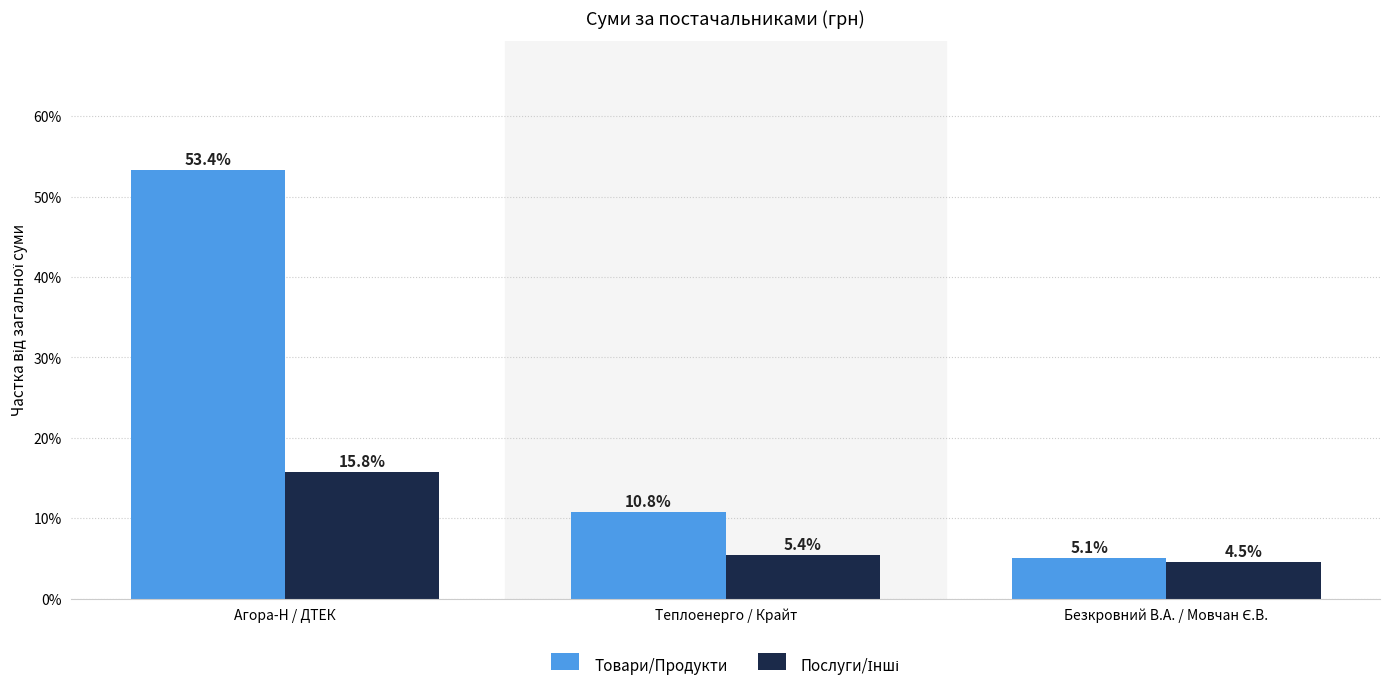

What is the difference between the maximum and minimum values in the Товари/Продукти series?

48.3